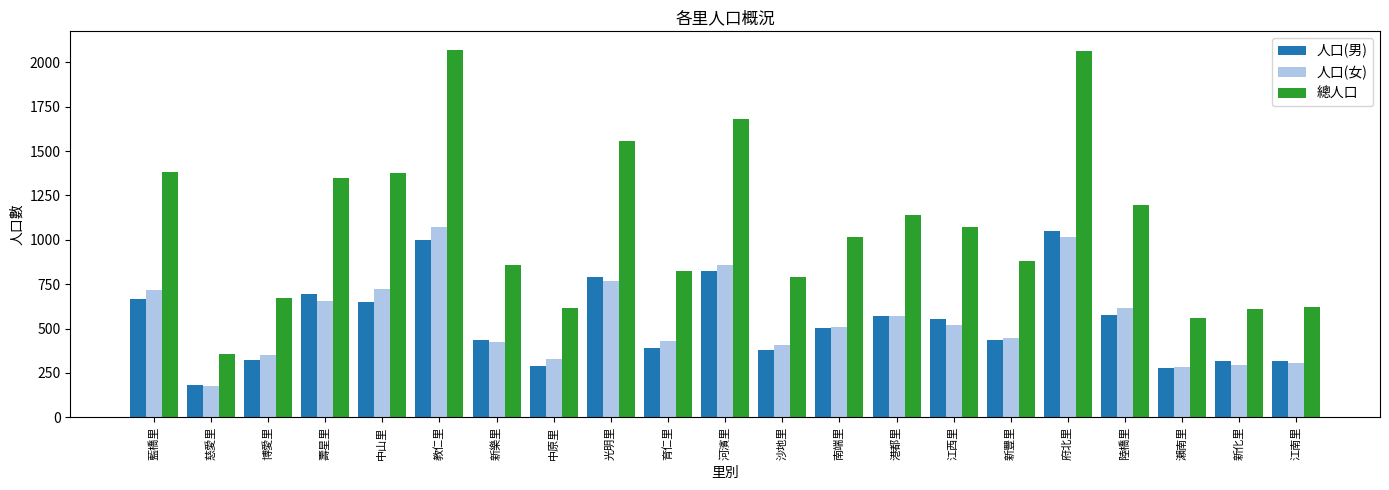

What is the total value across all series at 藍橋里?

2764